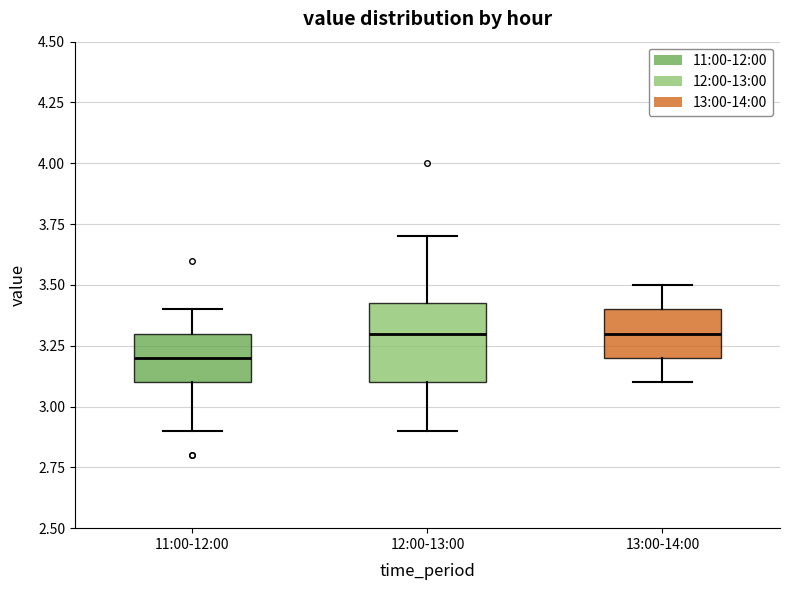

Where does the lower whisker of the box for 13:00-14:00 end on the y-axis? The values are not printed on the chart, so give them approximately, as read against the axis.

3.10